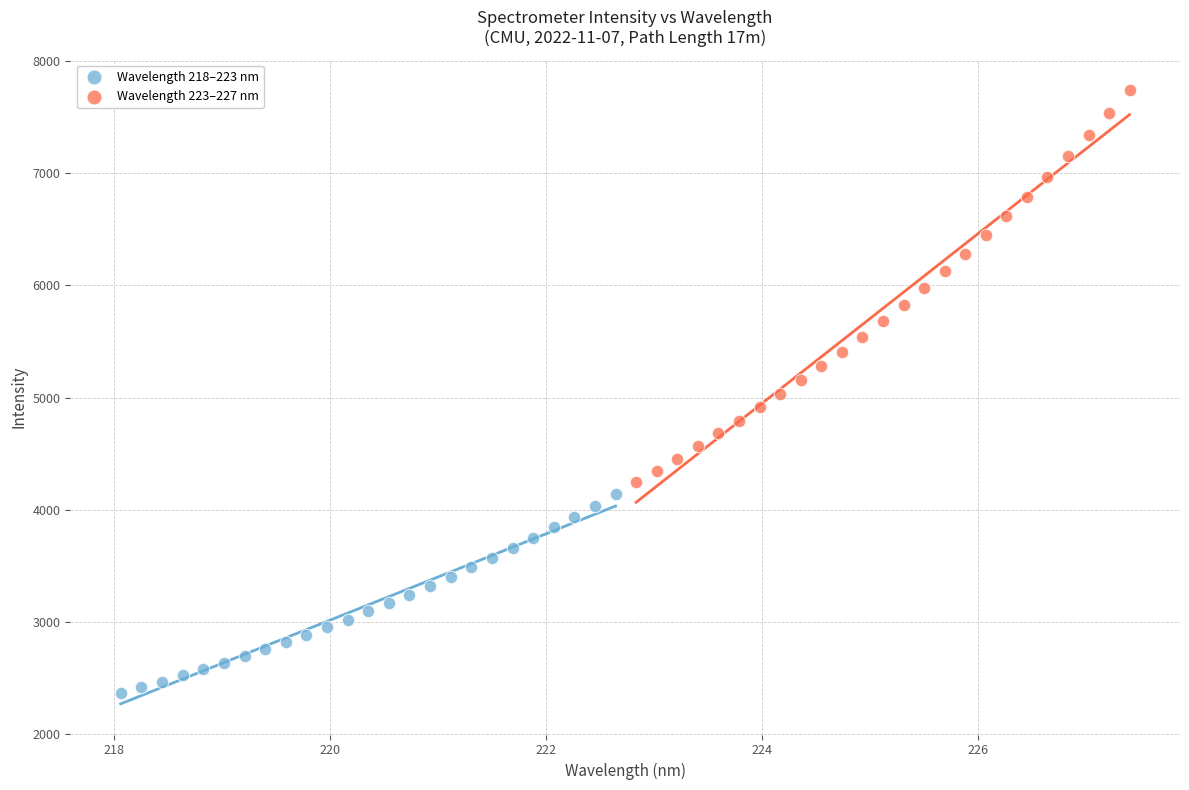

Which series contains the highest Y value?

Wavelength 223–227 nm